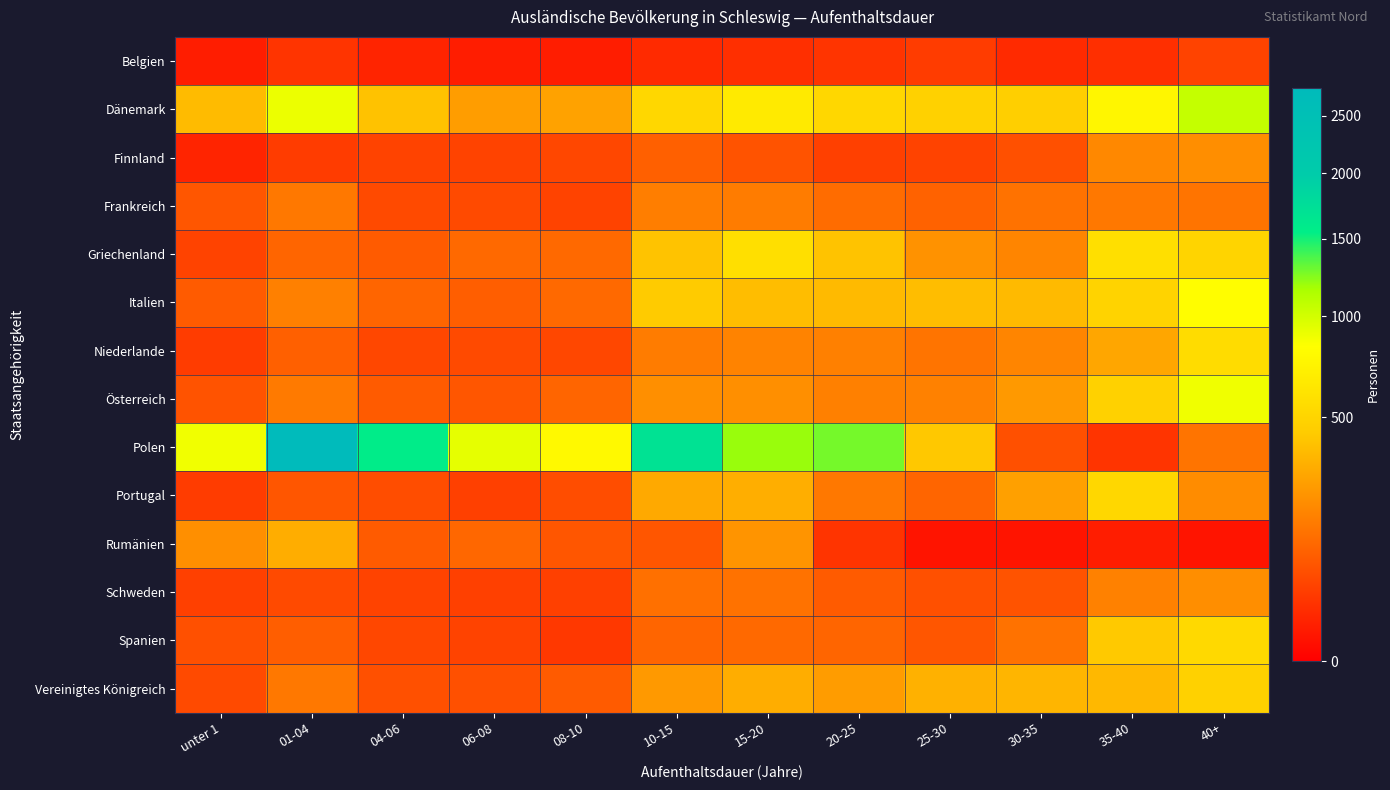

What is the total value across all series at 40+?

5800